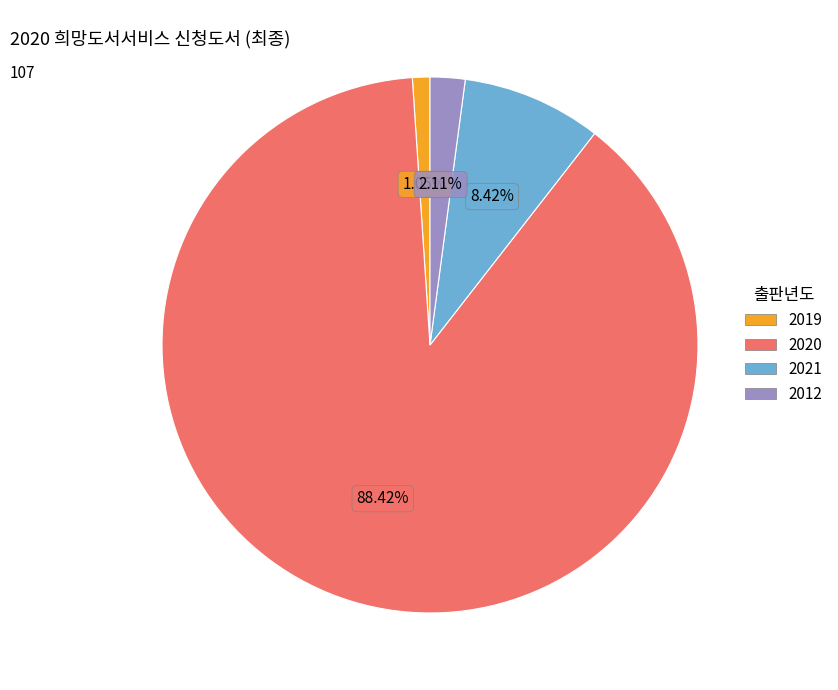

To the nearest percent, what is the difference between the 2012 and 2020 slice percentages?

86%